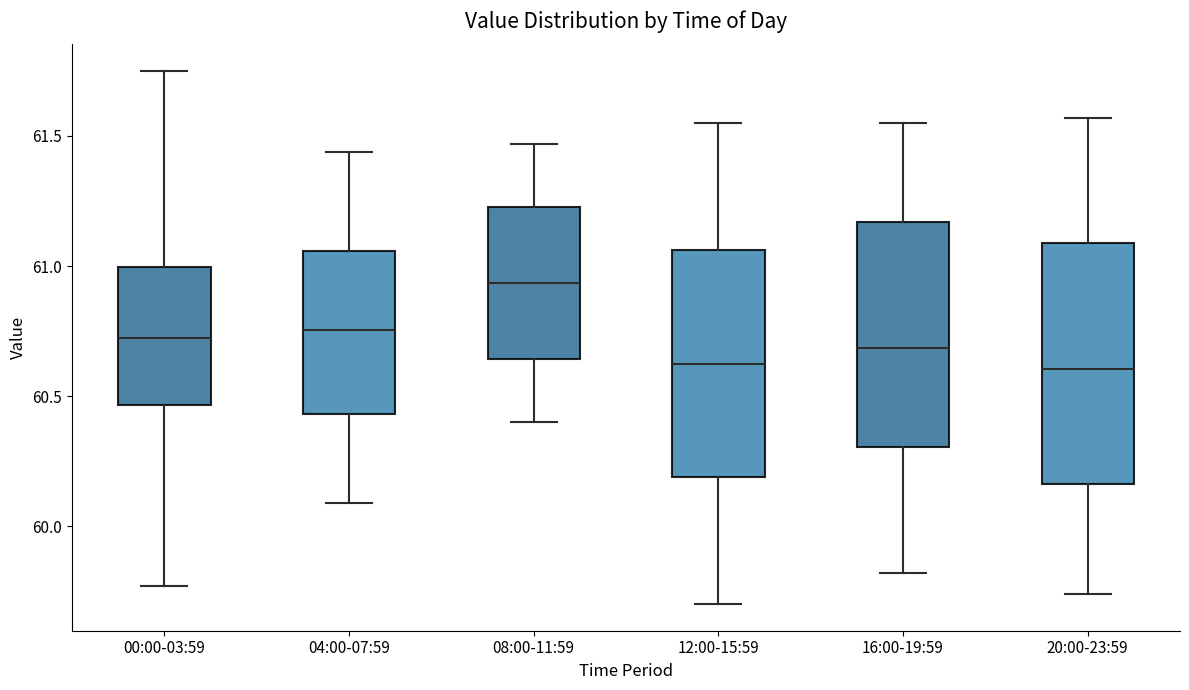

Where is the upper edge of the box for 20:00-23:59 on the y-axis? The values are not printed on the chart, so give them approximately, as read against the axis.

61.10